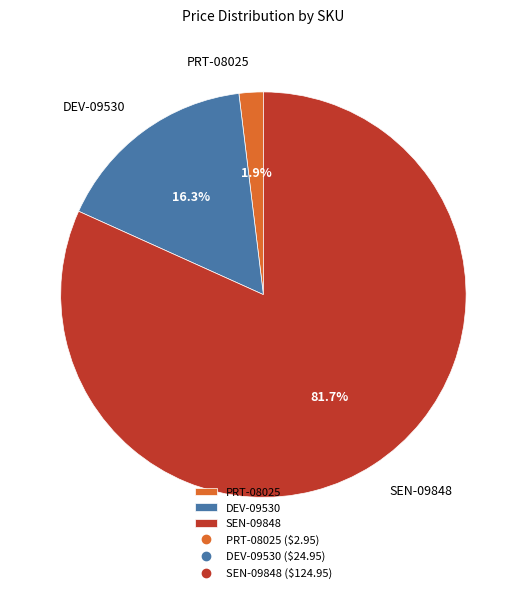

Which slice is the smallest?

PRT-08025